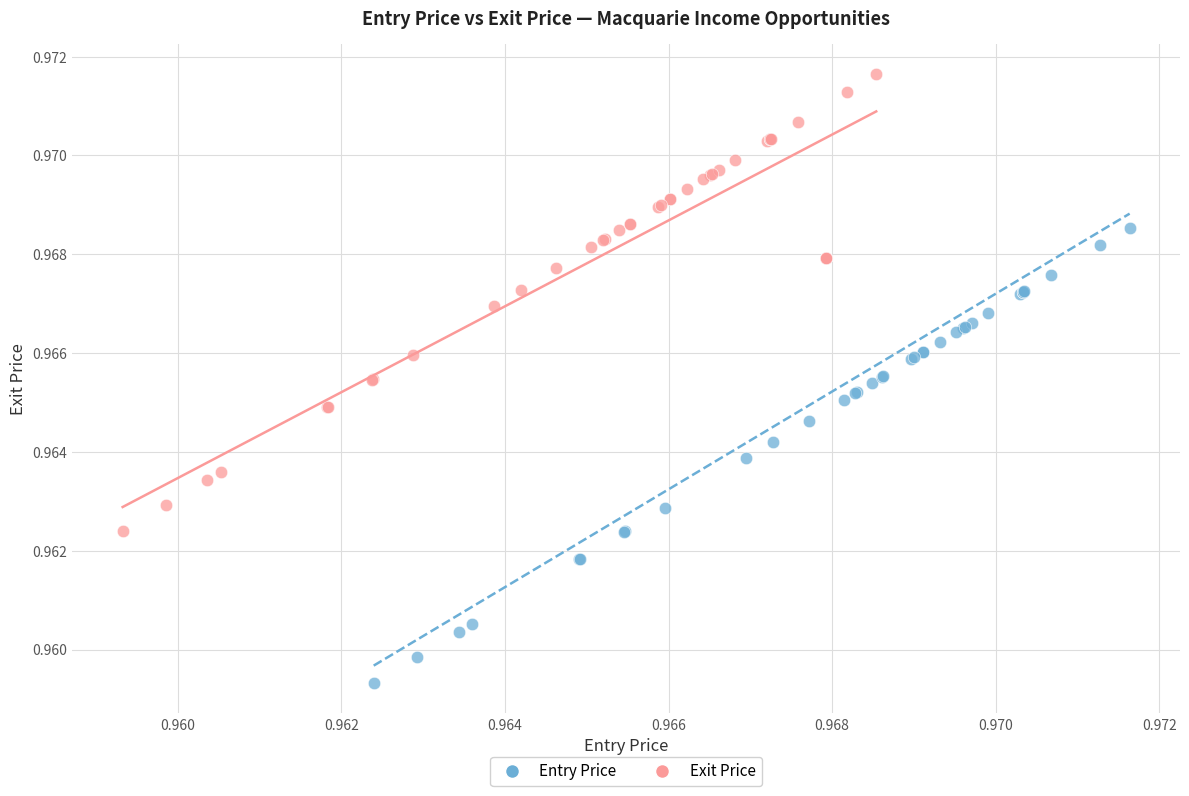

Which series reaches the minimum Y coordinate?

Entry Price